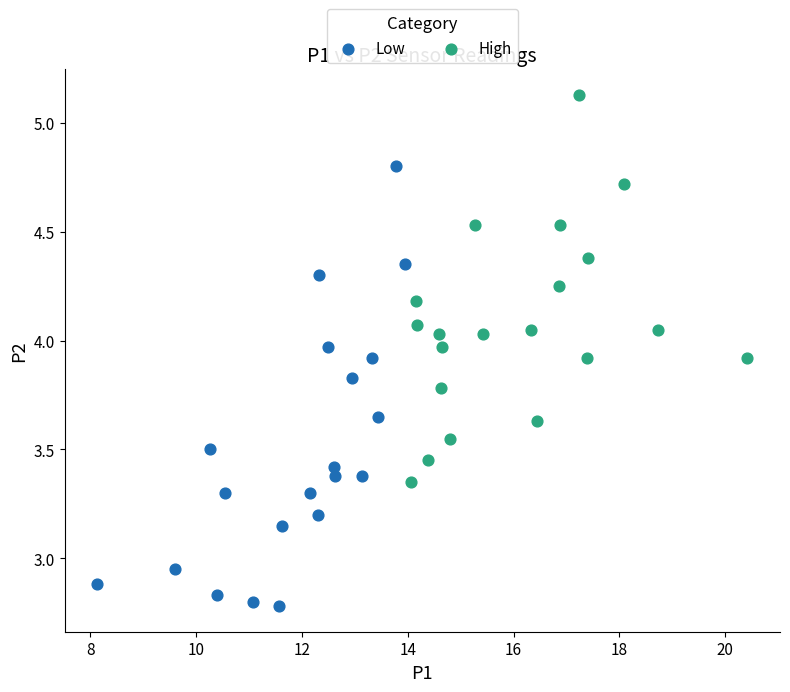

What are all the series names shown in the legend?

Low, High